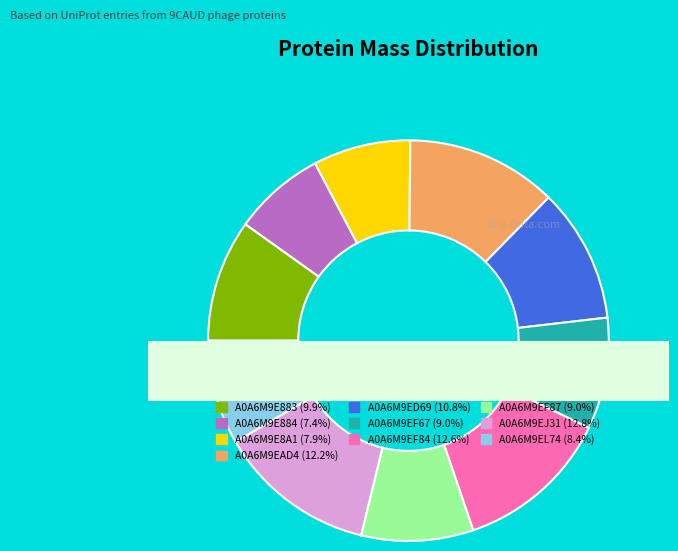

What is the change in value from A0A6M9E883 to A0A6M9E884?

-3515.0